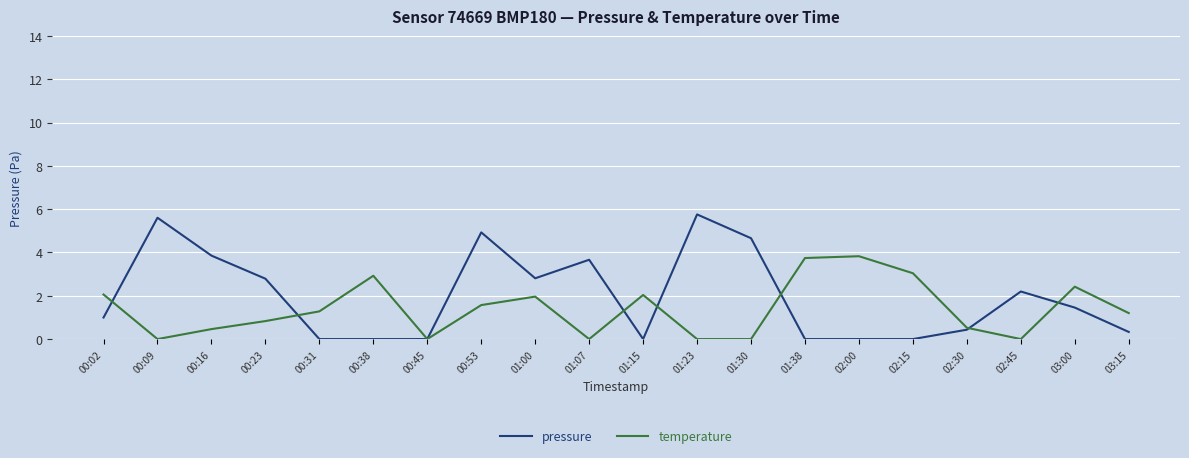

What position from the left is 02:45?

18